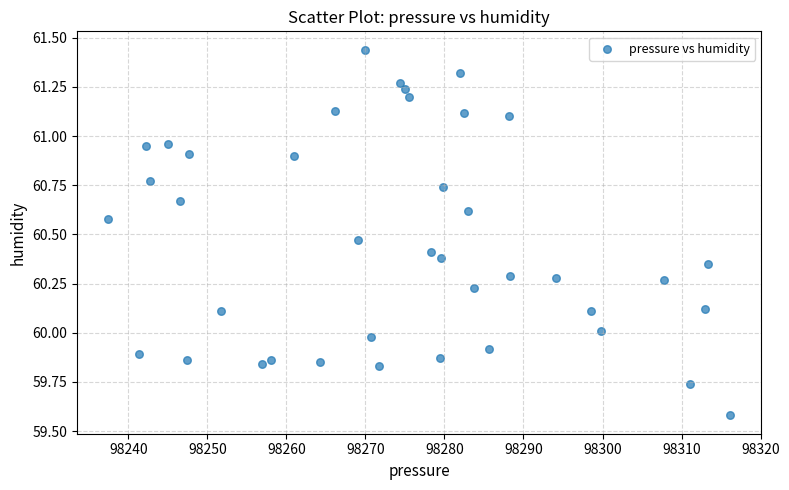

What is the range of X values (max minus min)?

78.7